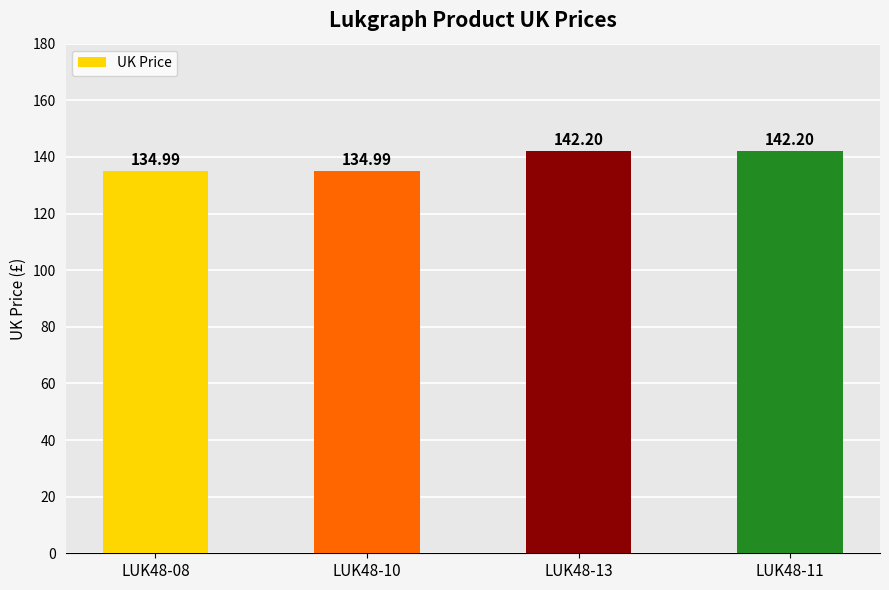

Are the bars grouped side by side (vs. stacked)?

No